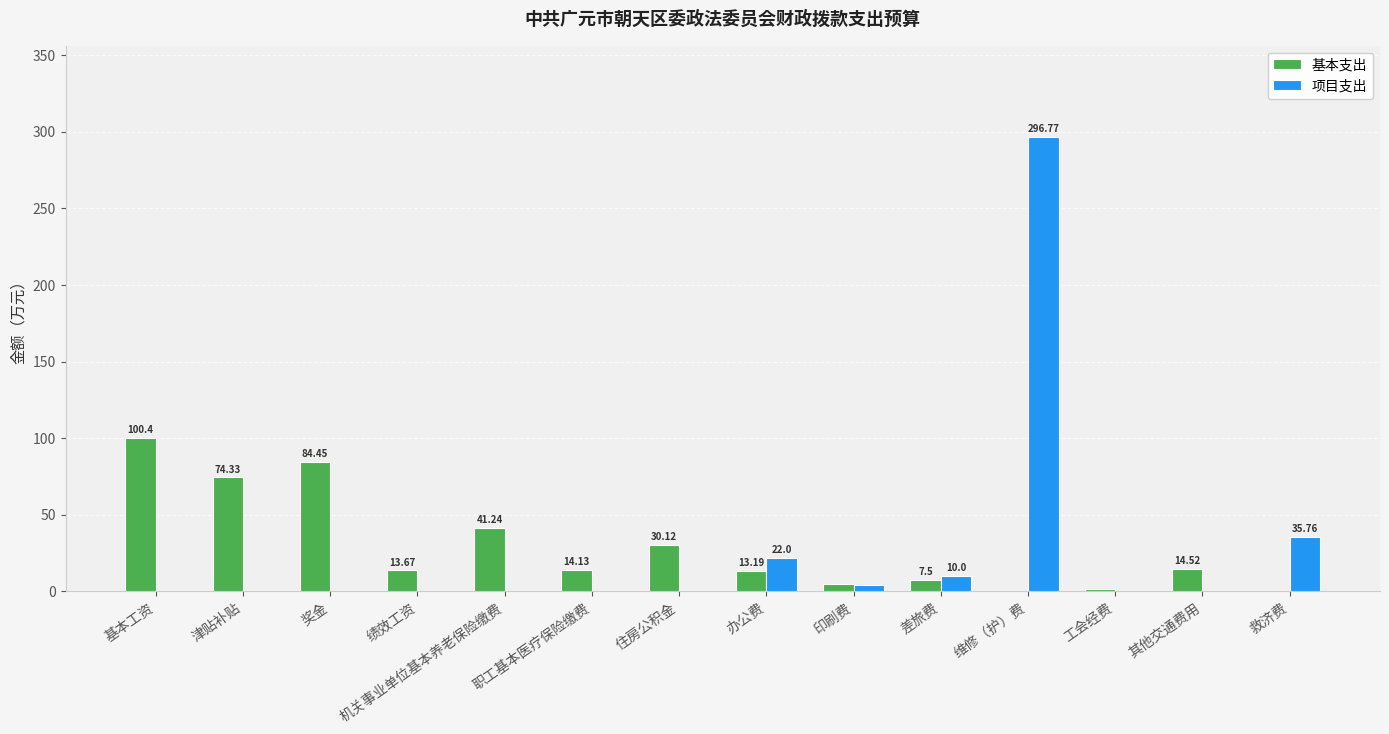

At which category is the sum across all series the highest?

维修（护）费